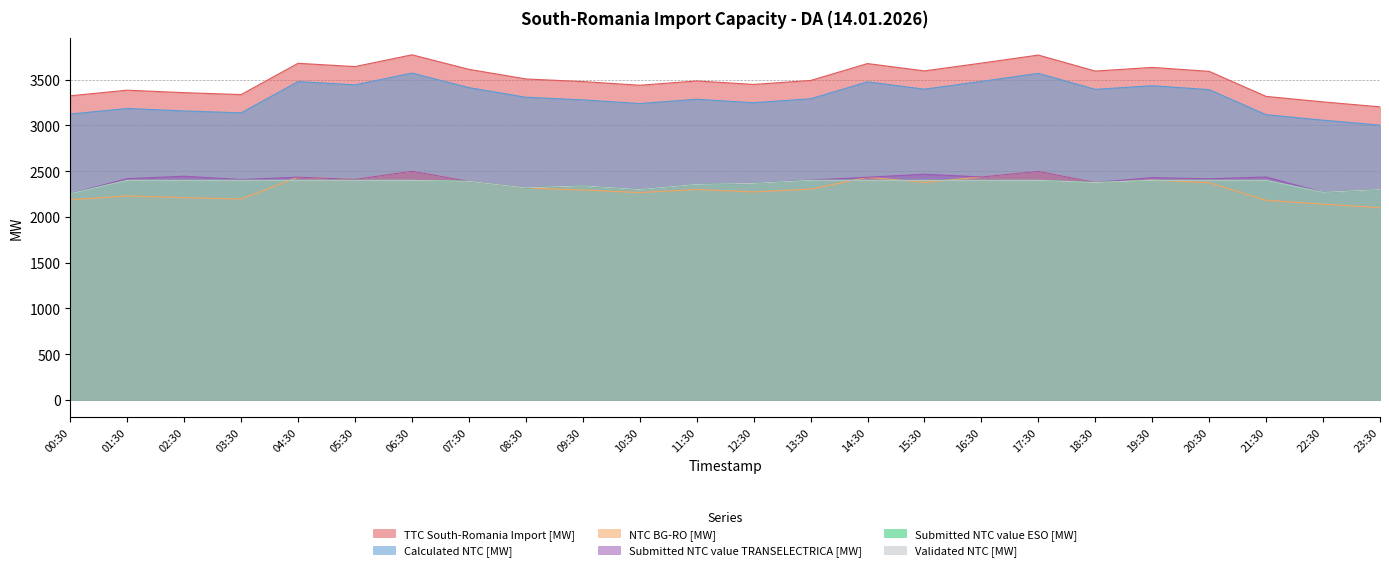

What is the difference between the second highest and minimum values in the Submitted NTC value TRANSELECTRICA [MW] series?

244